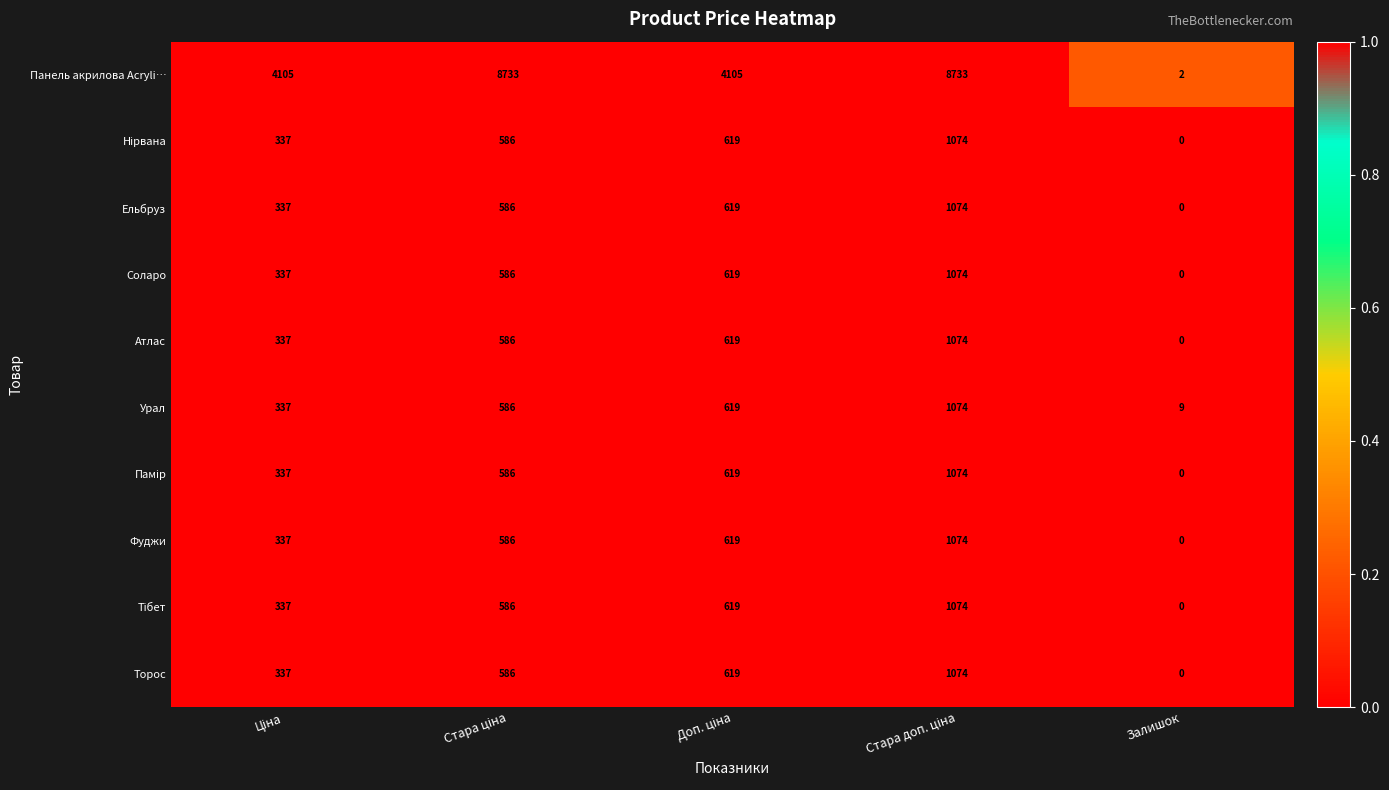

Which series has the largest total across all categories?

Панель акрилова Acryli…